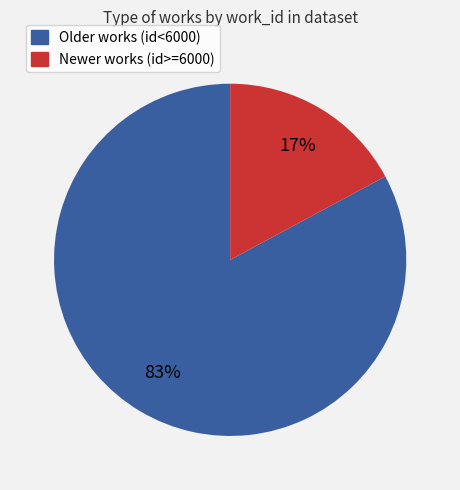

To the nearest percent, what is the difference between the largest and smallest slice percentages?

66%